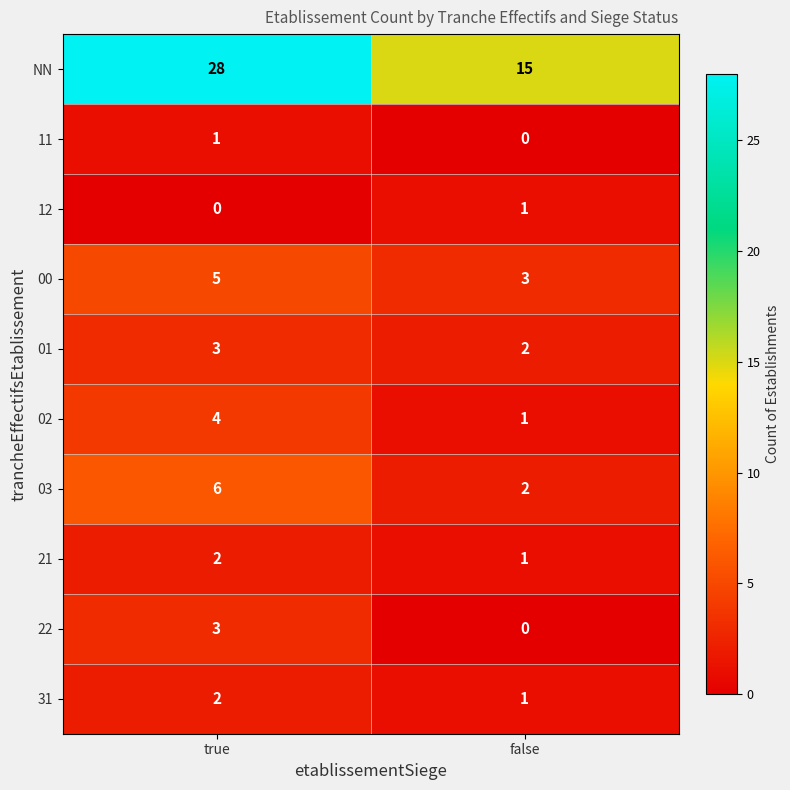

Reading left to right, transcribe all the data shown in this chart.

NN: true=28	false=15
11: true=1	false=0
12: true=0	false=1
00: true=5	false=3
01: true=3	false=2
02: true=4	false=1
03: true=6	false=2
21: true=2	false=1
22: true=3	false=0
31: true=2	false=1